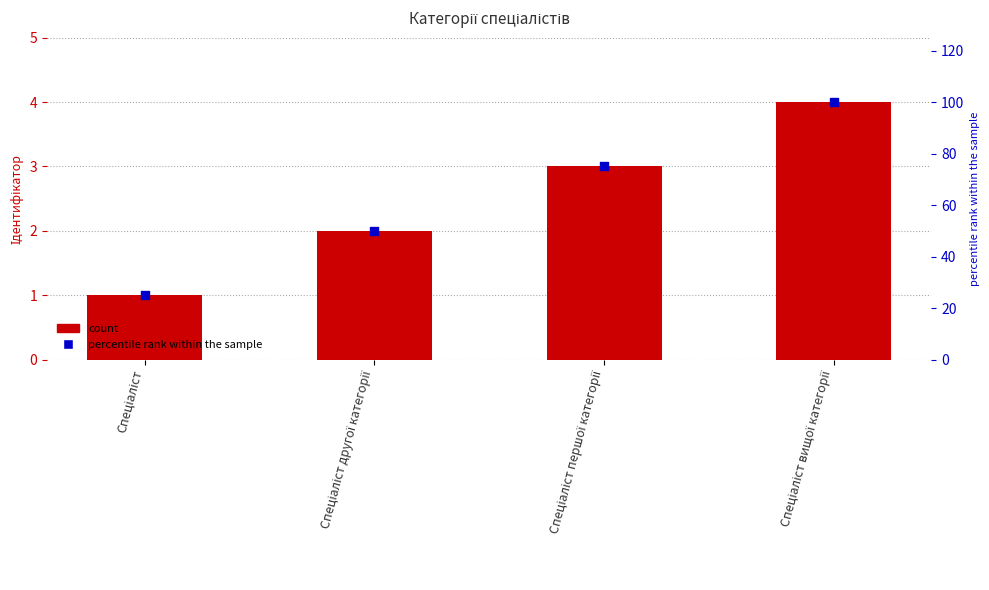

What is the total value across all series at Спеціаліст вищої категорії?

104